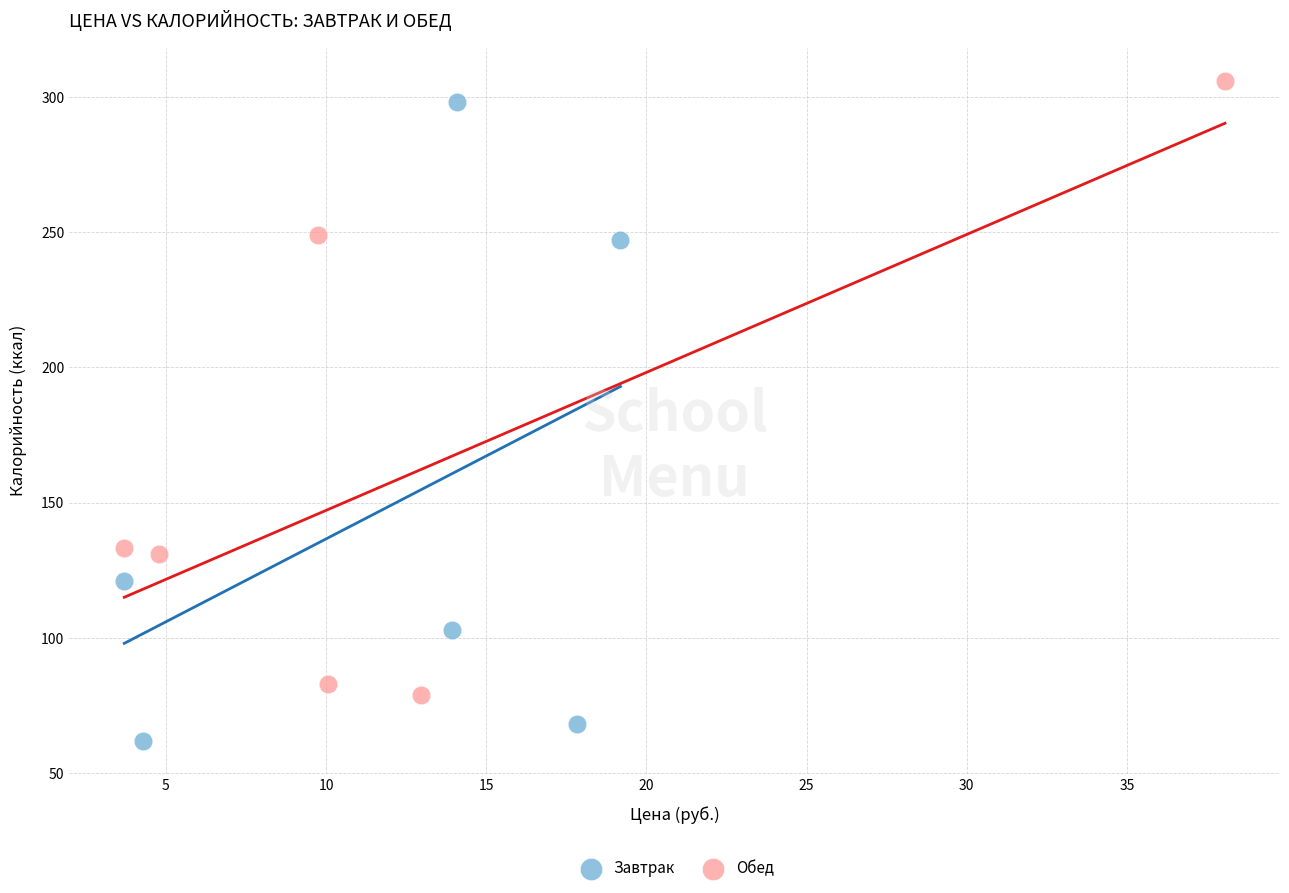

Which series reaches the minimum Y coordinate?

Завтрак